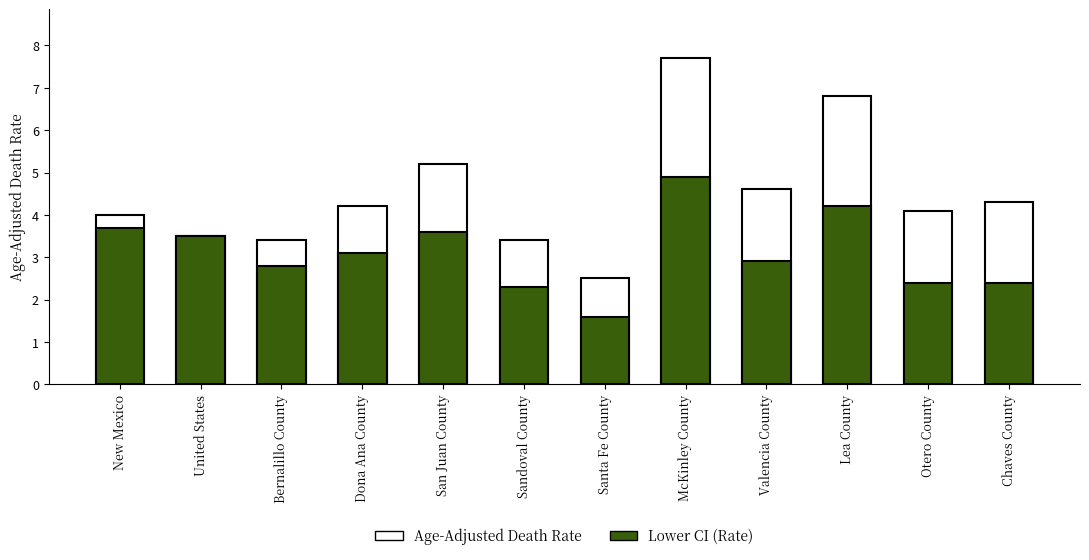

What are all the series names shown in the legend?

Age-Adjusted Death Rate, Lower CI (Rate)